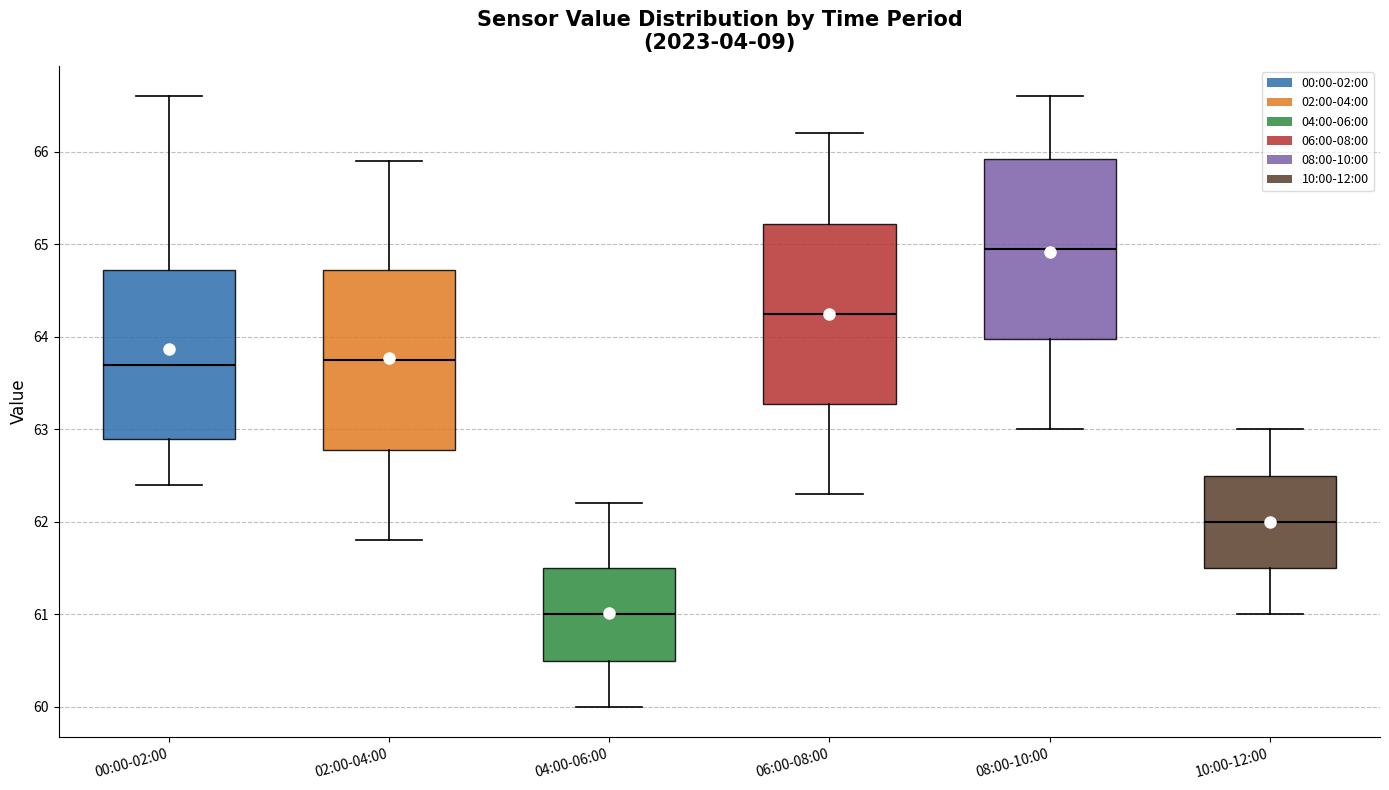

Where is the lower edge of the box for 02:00-04:00 on the y-axis? The values are not printed on the chart, so give them approximately, as read against the axis.

62.8